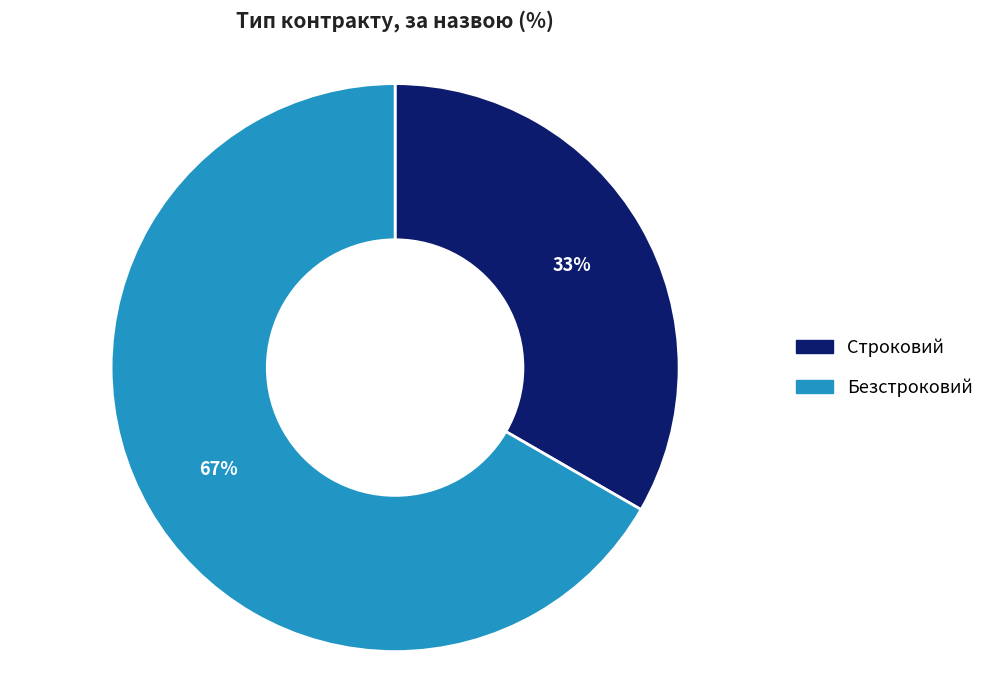

Which category has the biggest portion of the pie?

Безстроковий